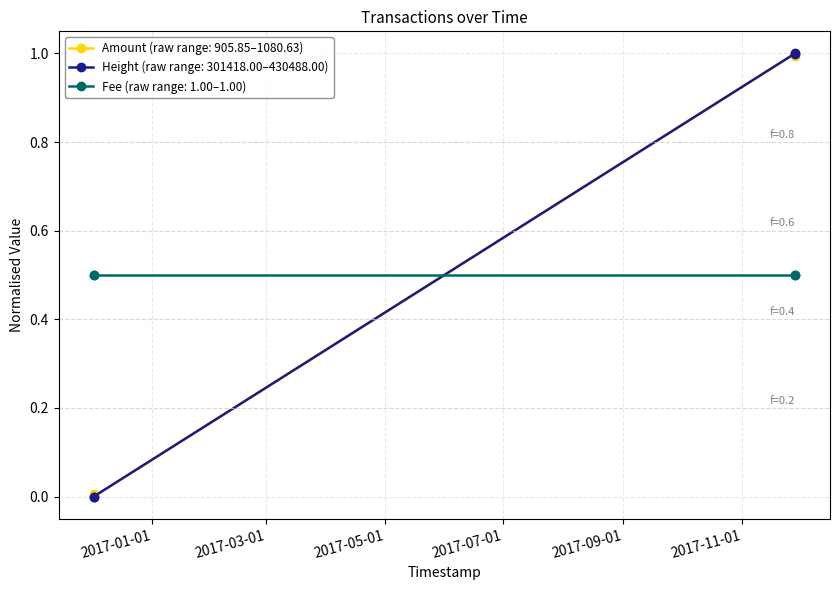

What is the greatest value displayed?

1.0